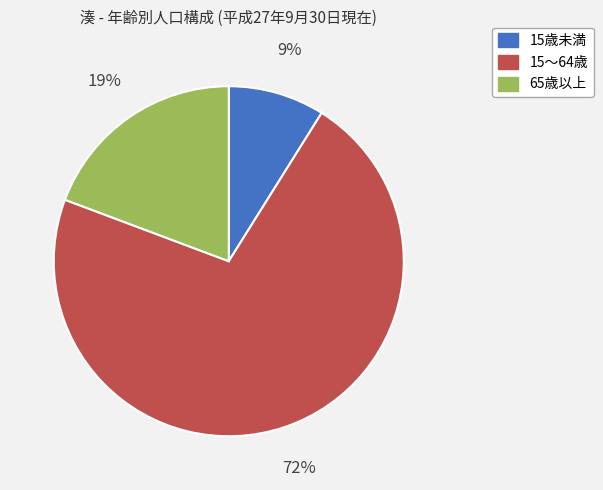

Which has a higher value, 15歳未満 or 15～64歳?

15～64歳